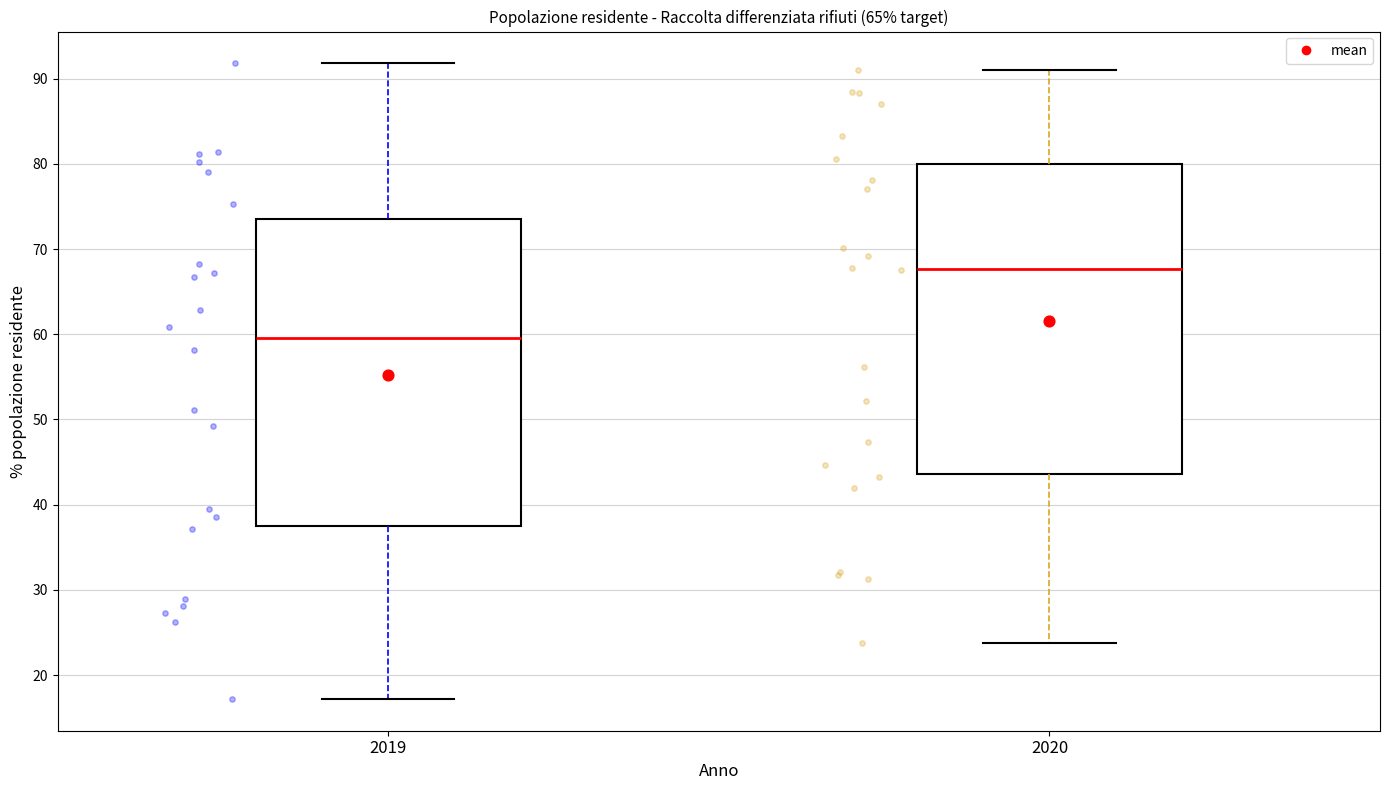

Reading left to right, read every box against the y-axis: the position of its median line, the range the box covers, and the ends of its whiskers. The values are not printed on the chart, so give them approximately, as read against the axis.

2019: median 60, box 37 to 74, whiskers 17 to 92
2020: median 68, box 44 to 80, whiskers 24 to 91